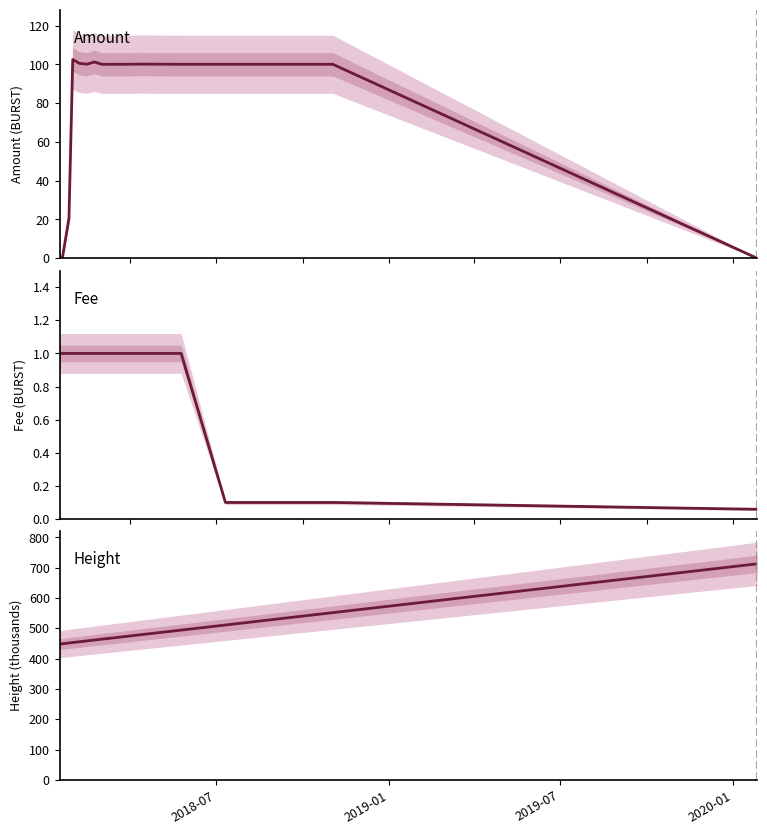

How many values in the Fee series are below 1?

4